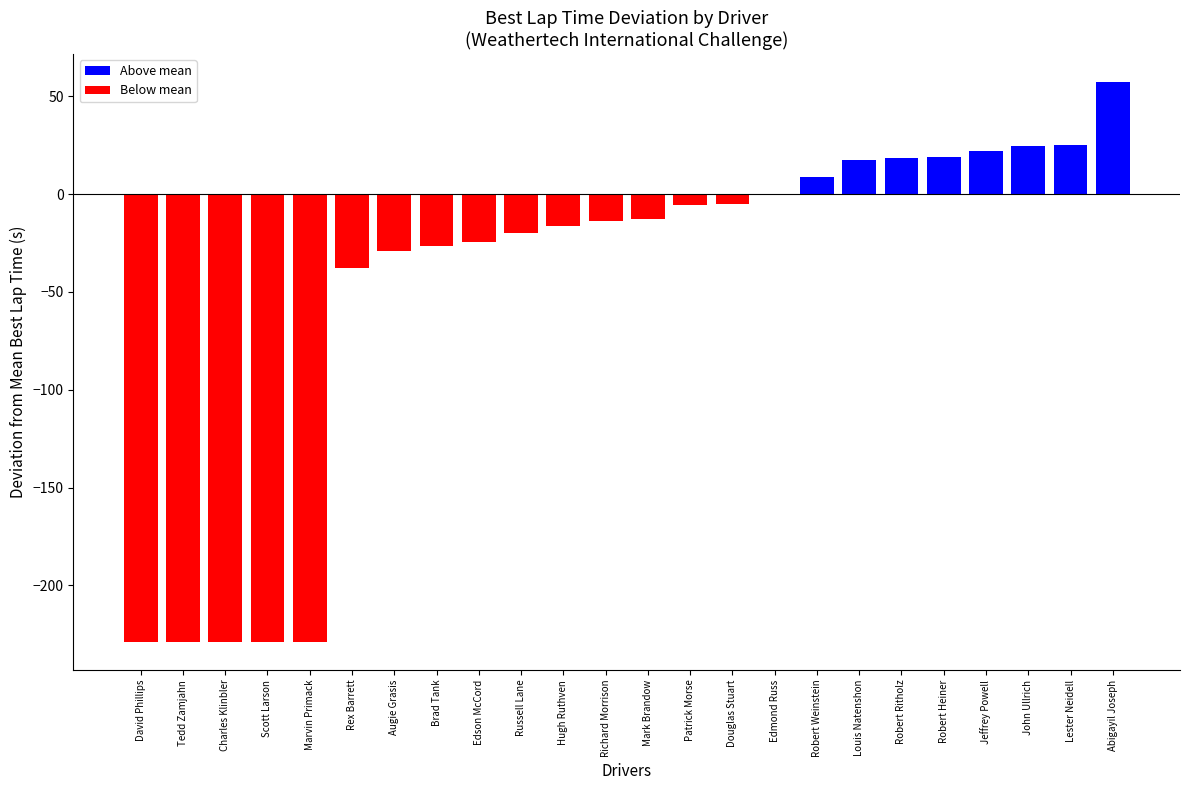

What is the sum of the values at Russell Lane and John Ullrich?

4.9